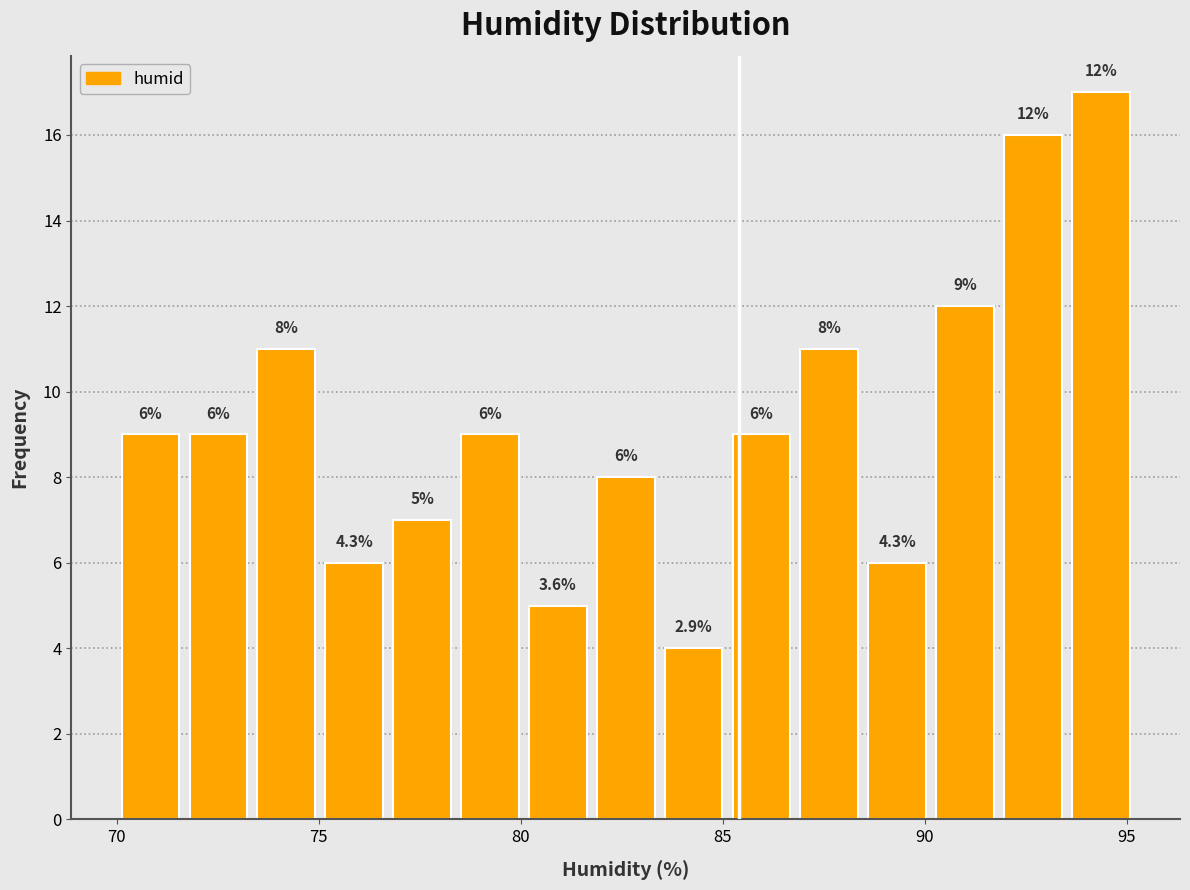

Read against the x-axis, roughly where is the centre of the tallest bar?

94.5